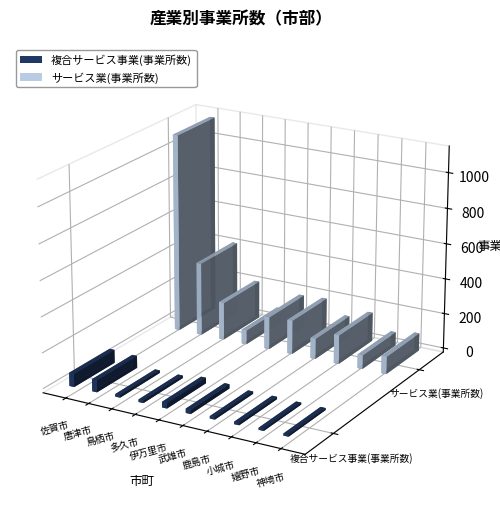

Reading left to right, what are all the values shown in this chart?

複合サービス事業(事業所数): 74	68	14	14	31	24	13	13	11	11
サービス業(事業所数): 1124	415	213	80	184	192	116	164	78	99